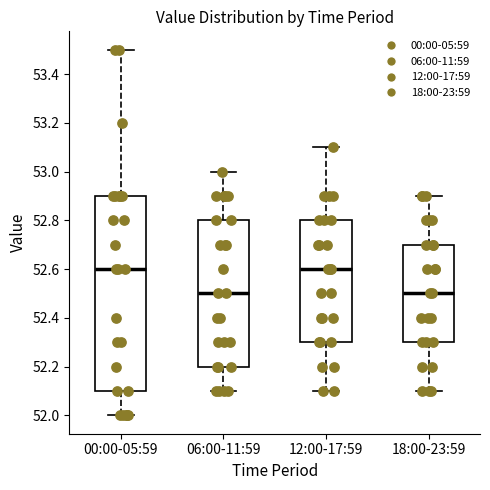

Which box is the tallest, from its lower edge to its upper edge?

00:00-05:59